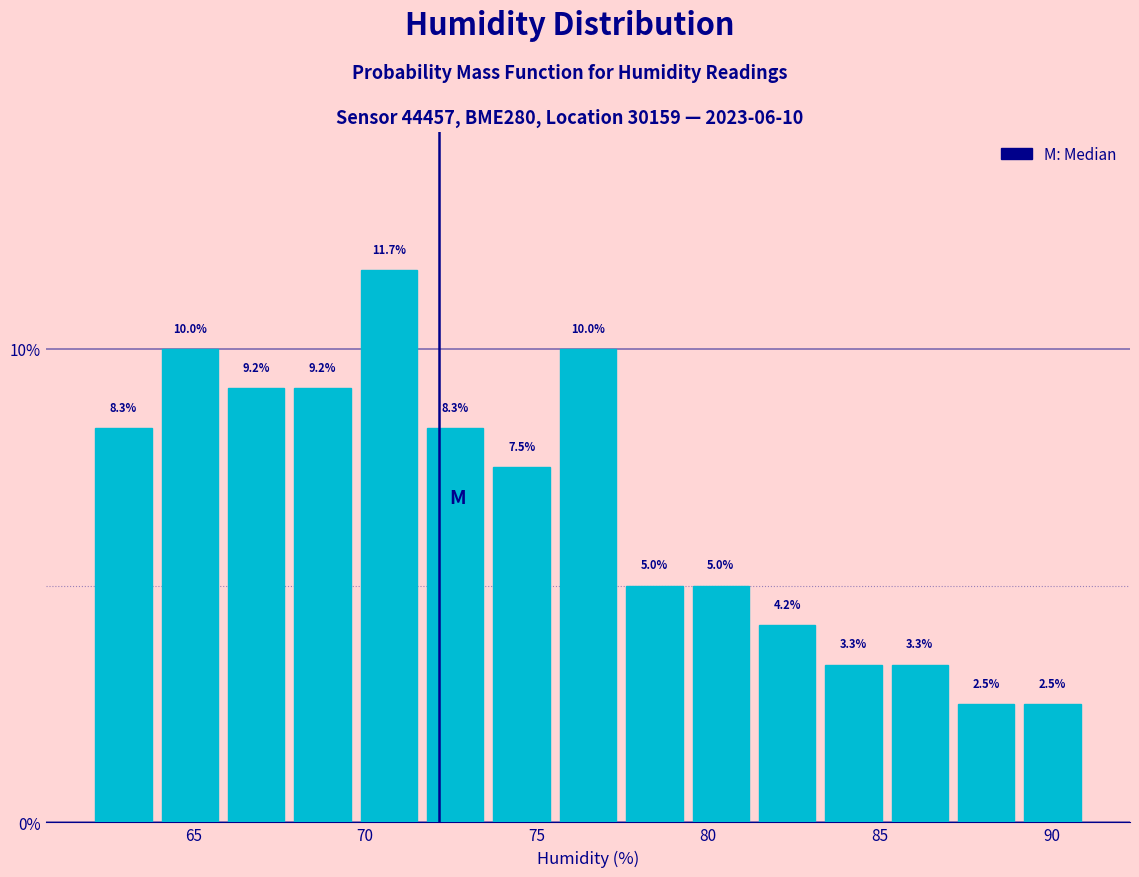

Around what value on the x-axis is the tallest bar? Give the approximate position of its centre, as read against the axis.

70.5